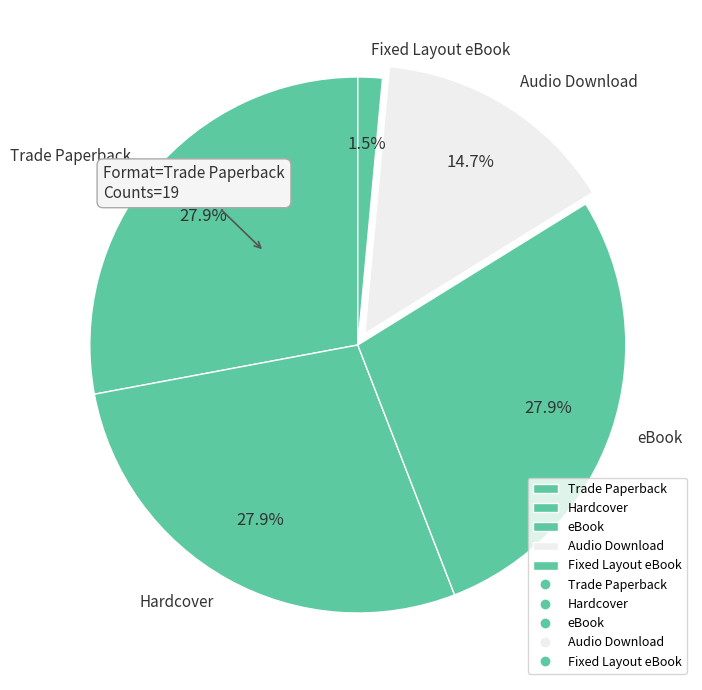

Do Hardcover and Trade Paperback together represent more than half of the pie?

Yes